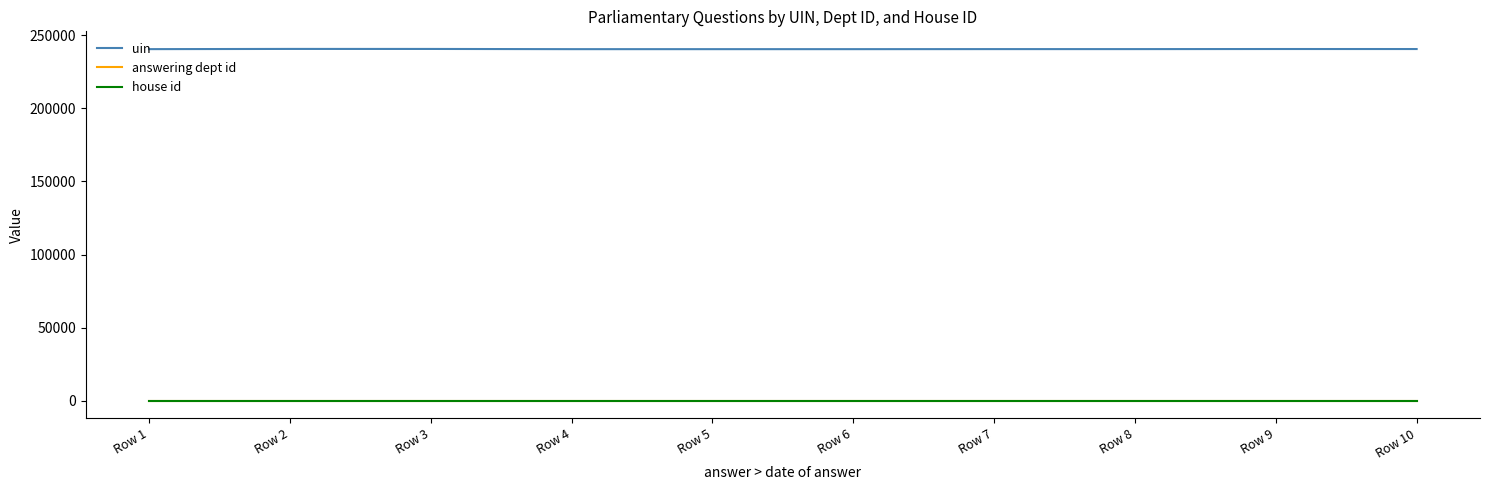

What value does the answering dept id series have at Row 4?

17